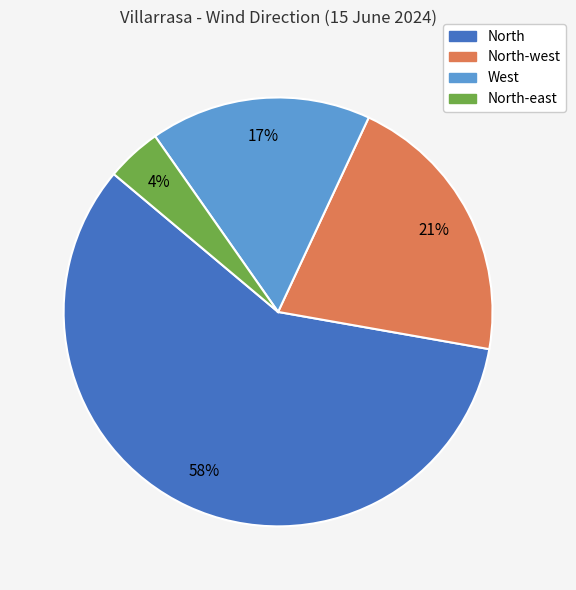

Does any single category account for the majority?

Yes